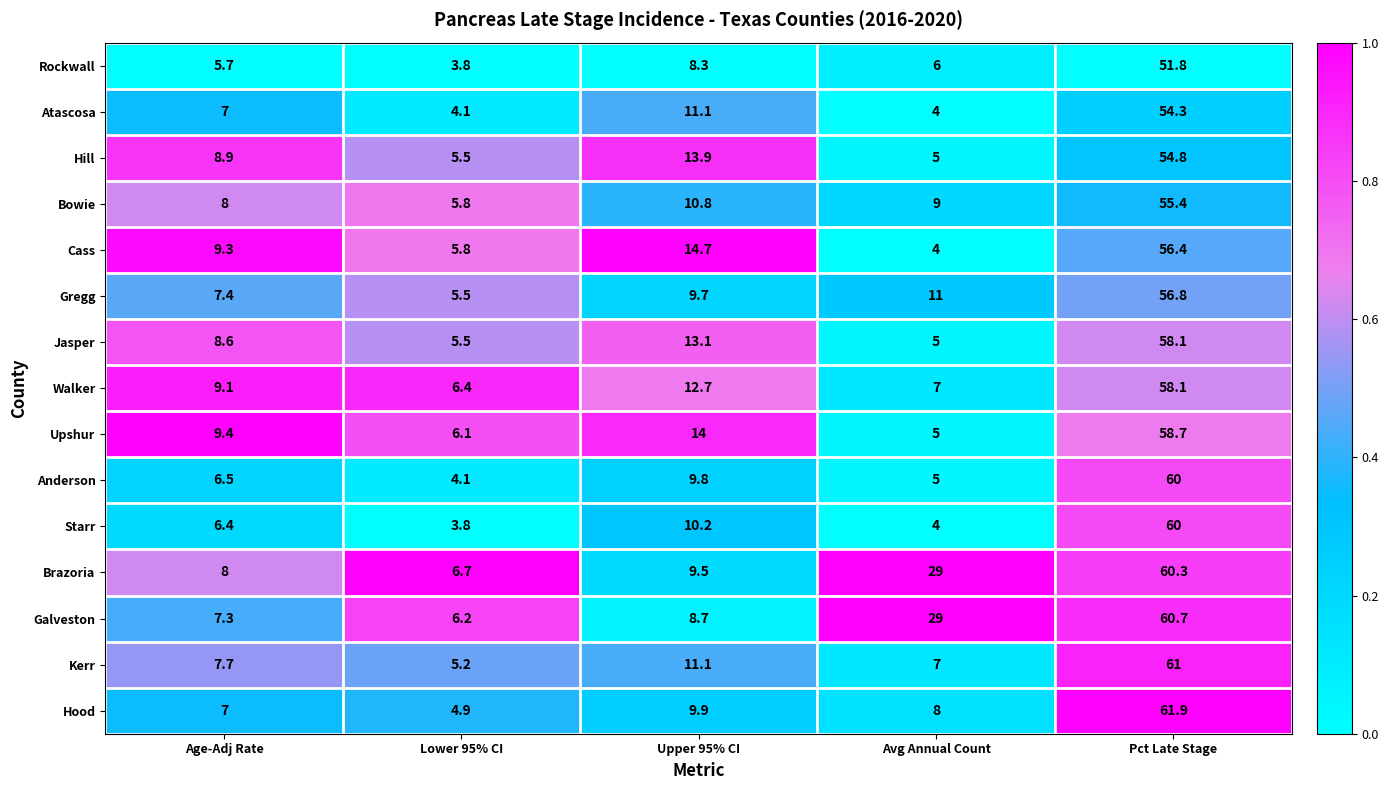

What is the difference between the Hood values at Lower 95% CI and Age-Adj Rate?

2.1